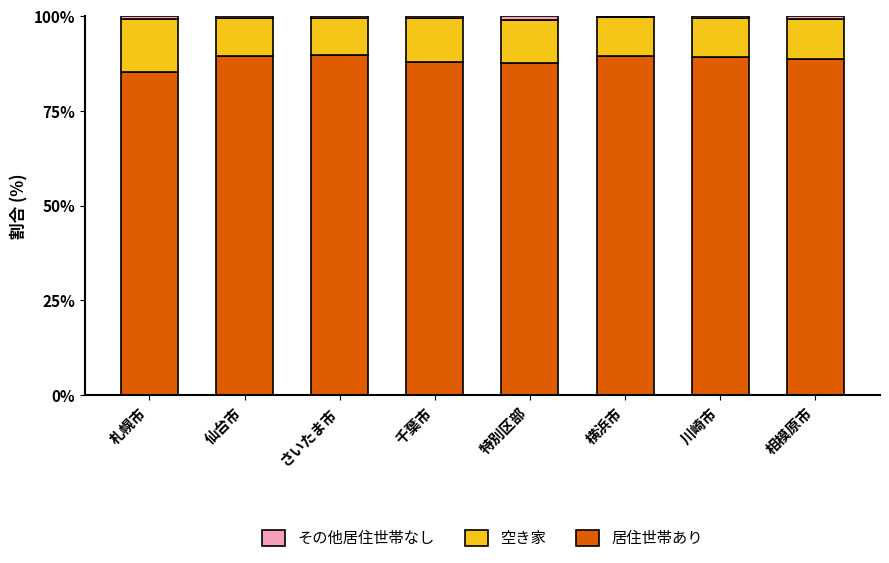

True or false: 居住世帯あり has a value of 89.1 at 川崎市.

True